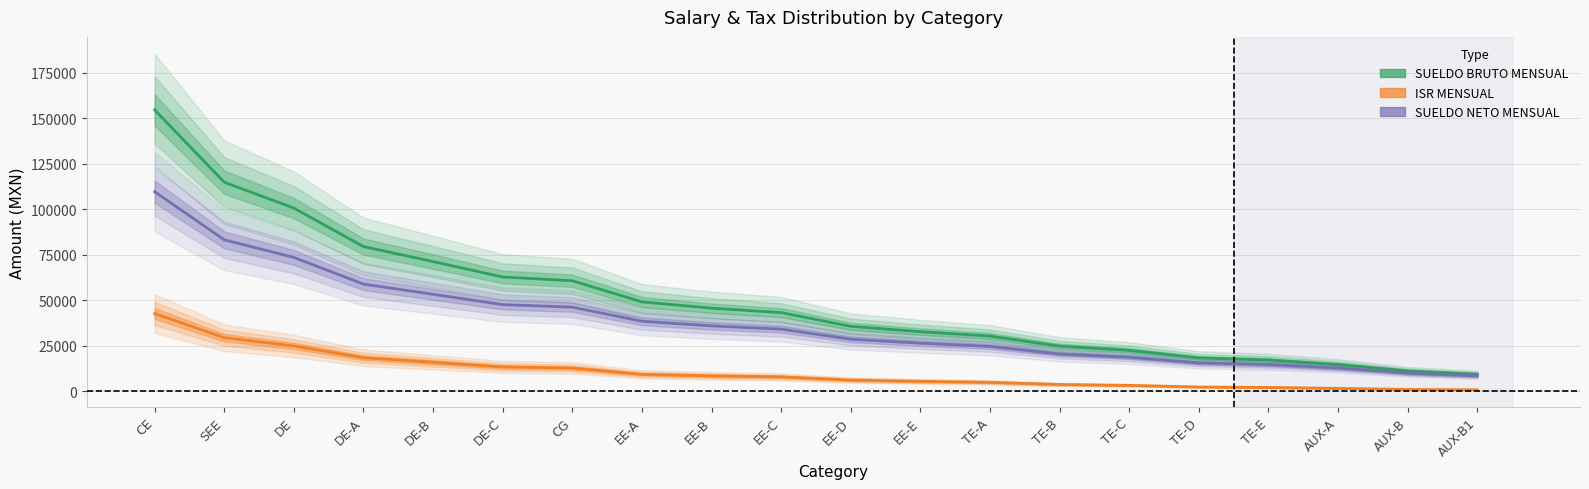

How many lines are shown in the chart?

3